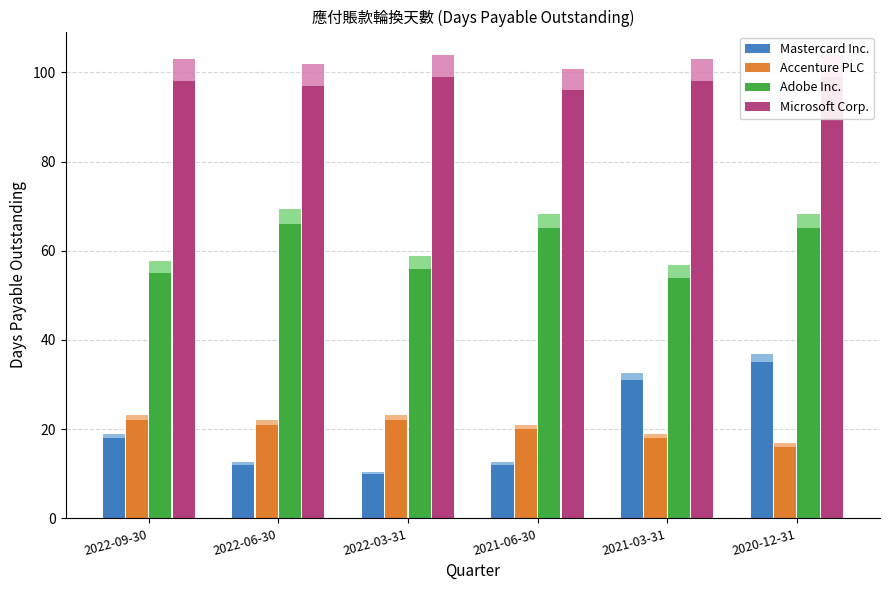

True or false: Microsoft Corp. has a value of 99 at 2022-03-31.

True